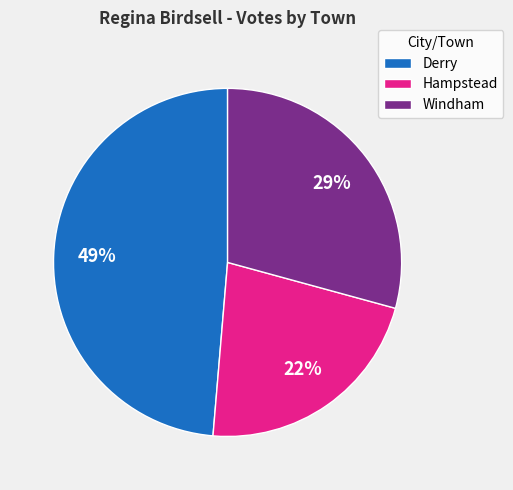

To the nearest percent, what is the difference between the largest and smallest slice percentages?

27%